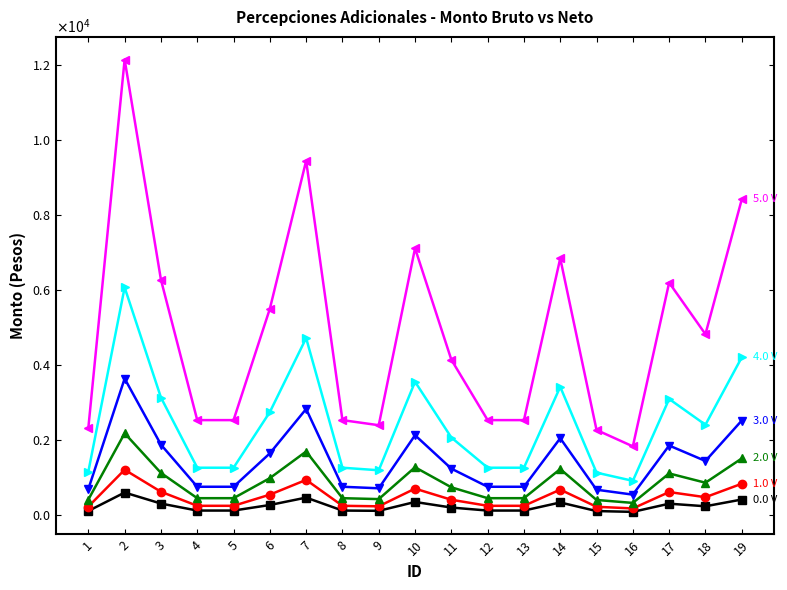

What is the difference between the highest and lowest values at 13?

2411.1